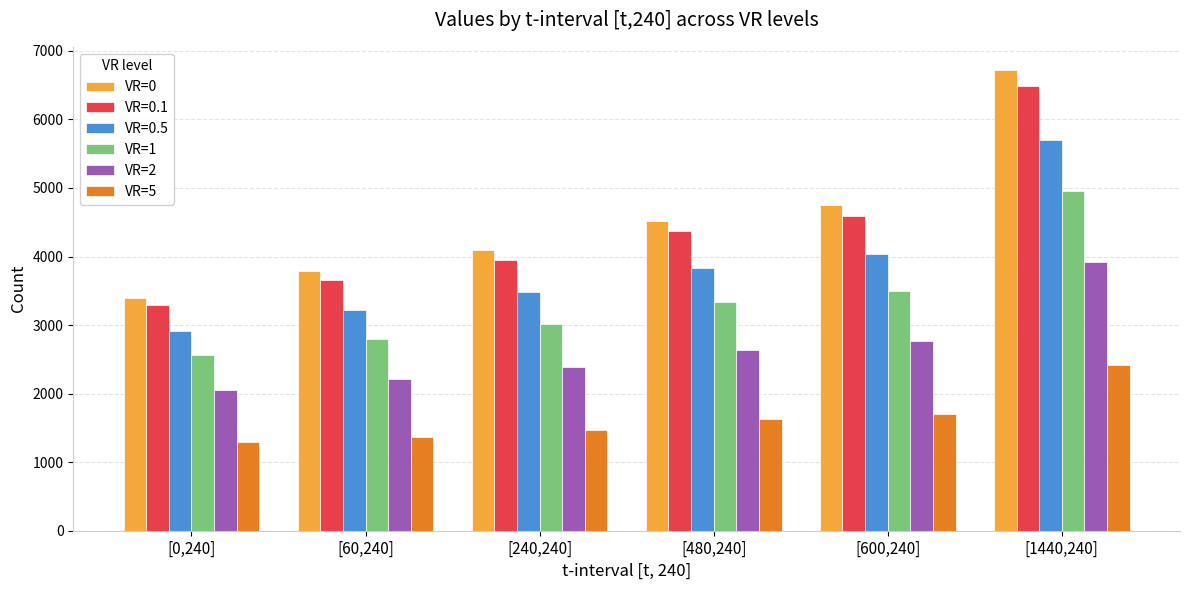

What is the difference between the maximum and minimum values in the VR=5 series?

1121